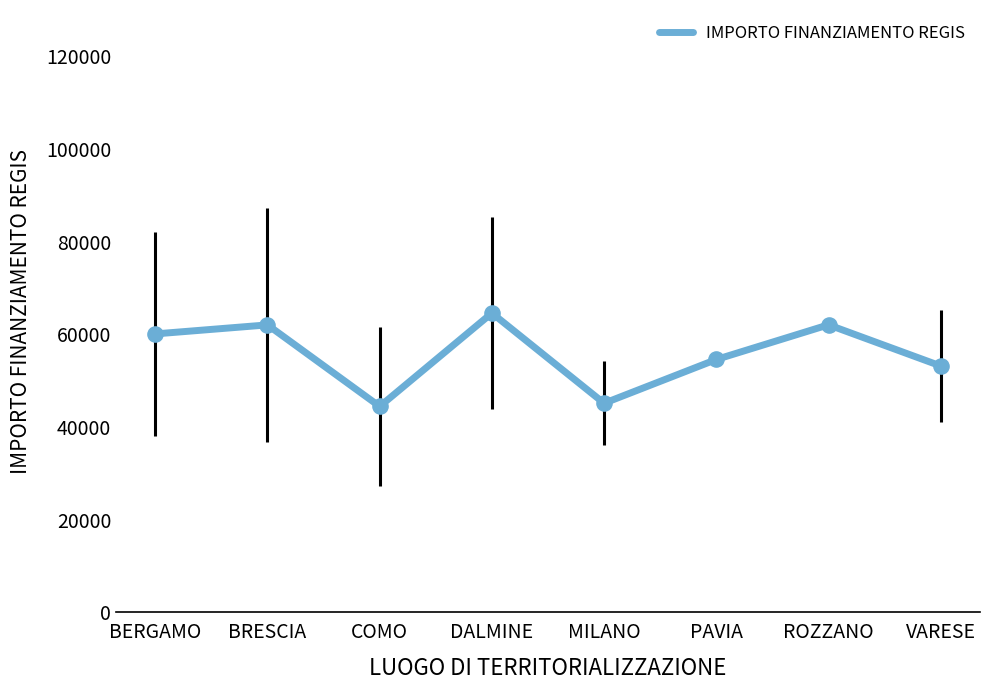

What is the change in value from BRESCIA to VARESE?

-8867.3